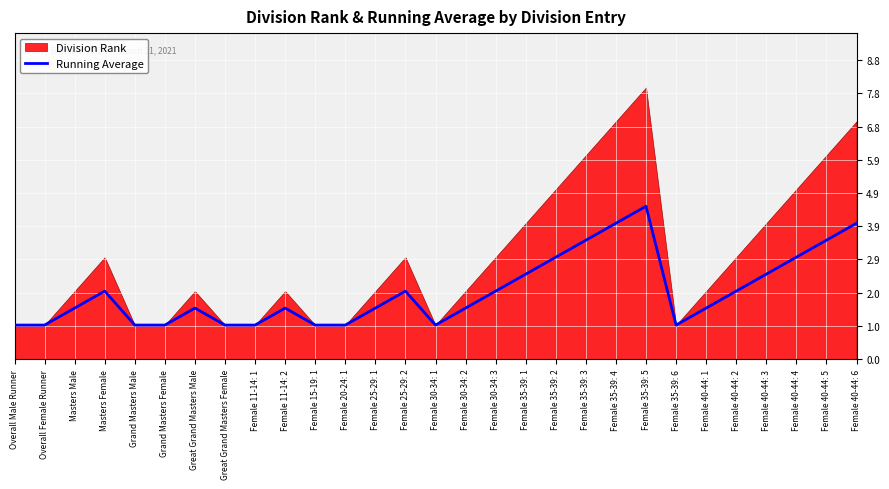

What is the change in value from Masters Male to Masters Female?

+0.5